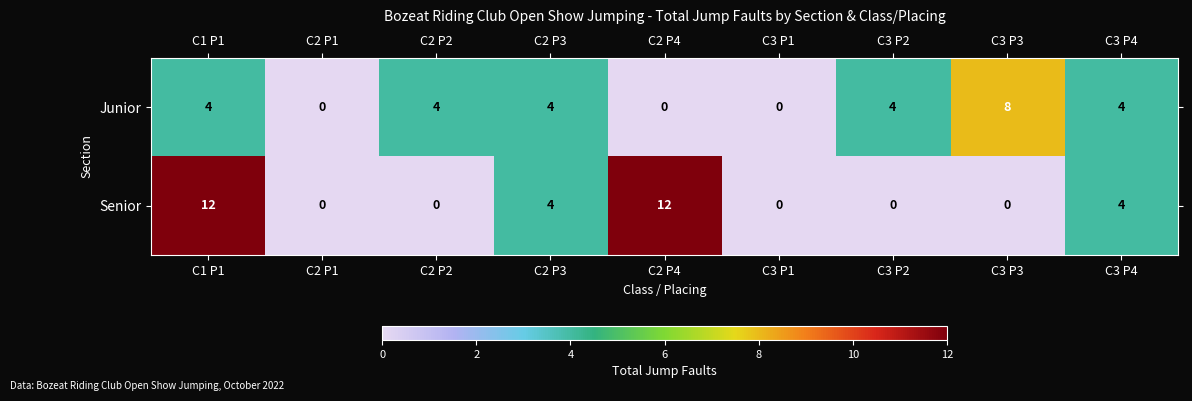

List the series in order of their overall mean, highest first.

Senior, Junior